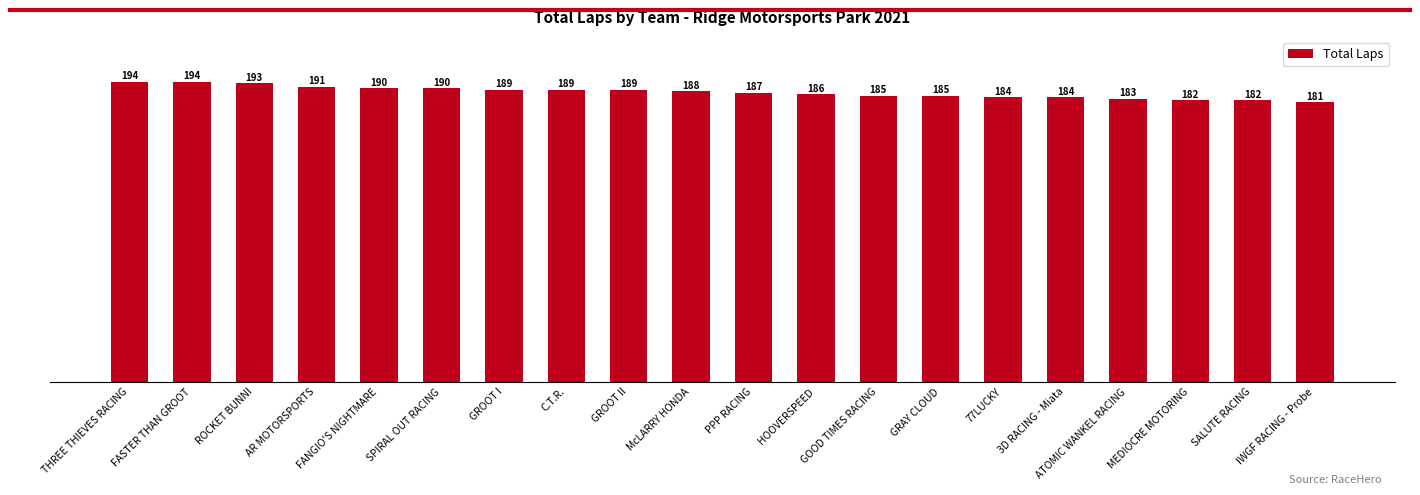

What is the smallest value displayed?

181